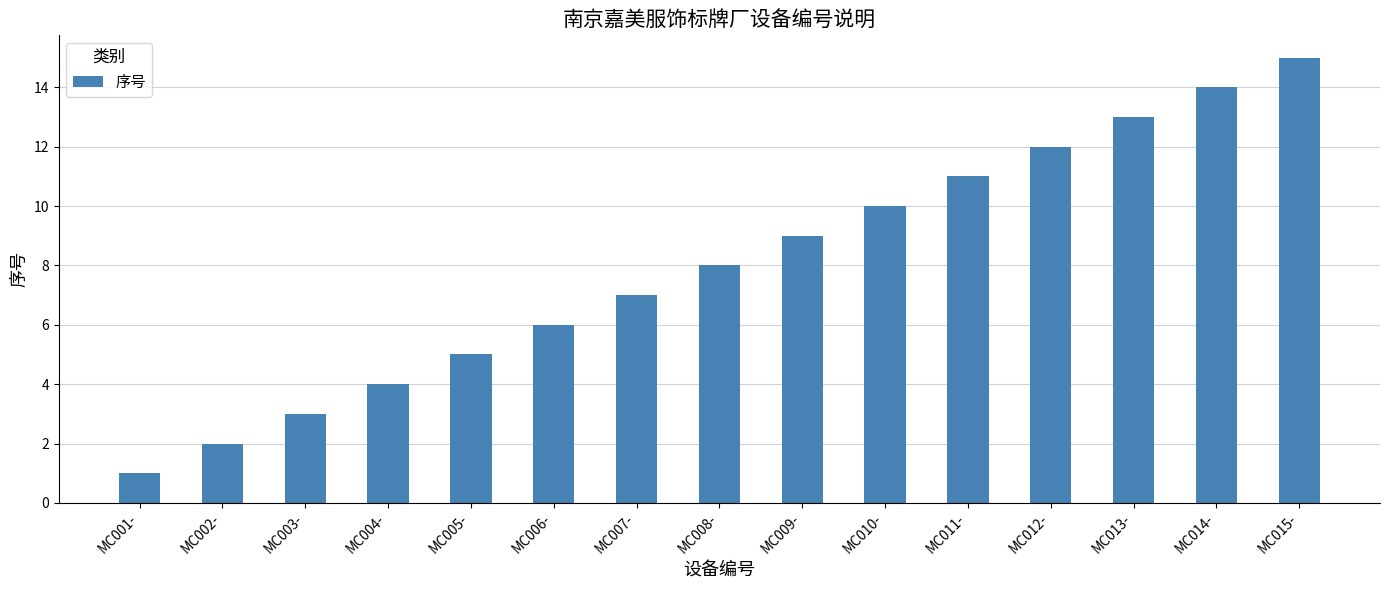

Reading left to right, extract all data points from this chart.

MC001-=1	MC002-=2	MC003-=3	MC004-=4	MC005-=5	MC006-=6	MC007-=7	MC008-=8	MC009-=9	MC010-=10	MC011-=11	MC012-=12	MC013-=13	MC014-=14	MC015-=15